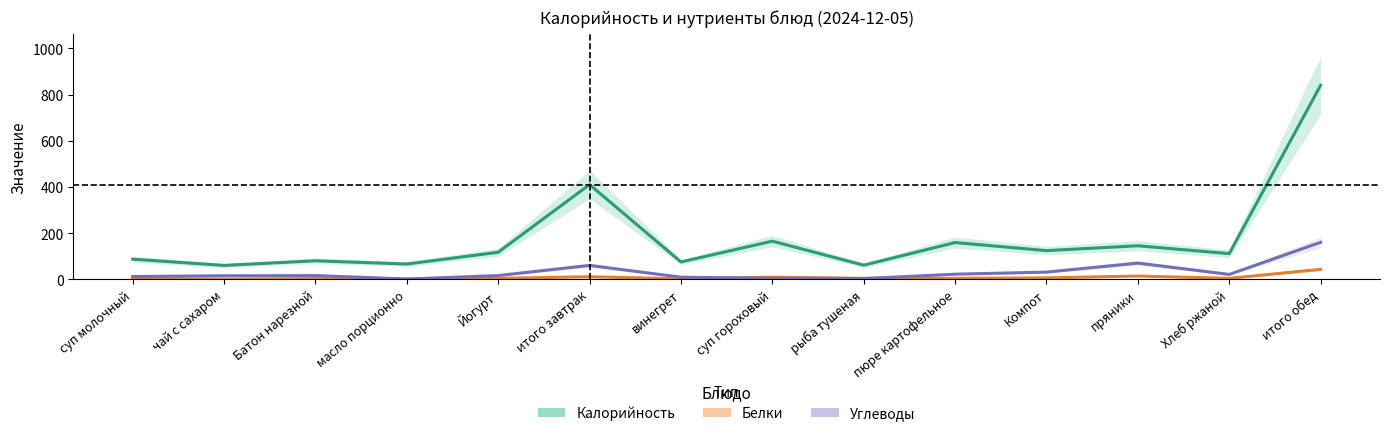

Is it true that Калорийность equals 110 at масло порционно?

False